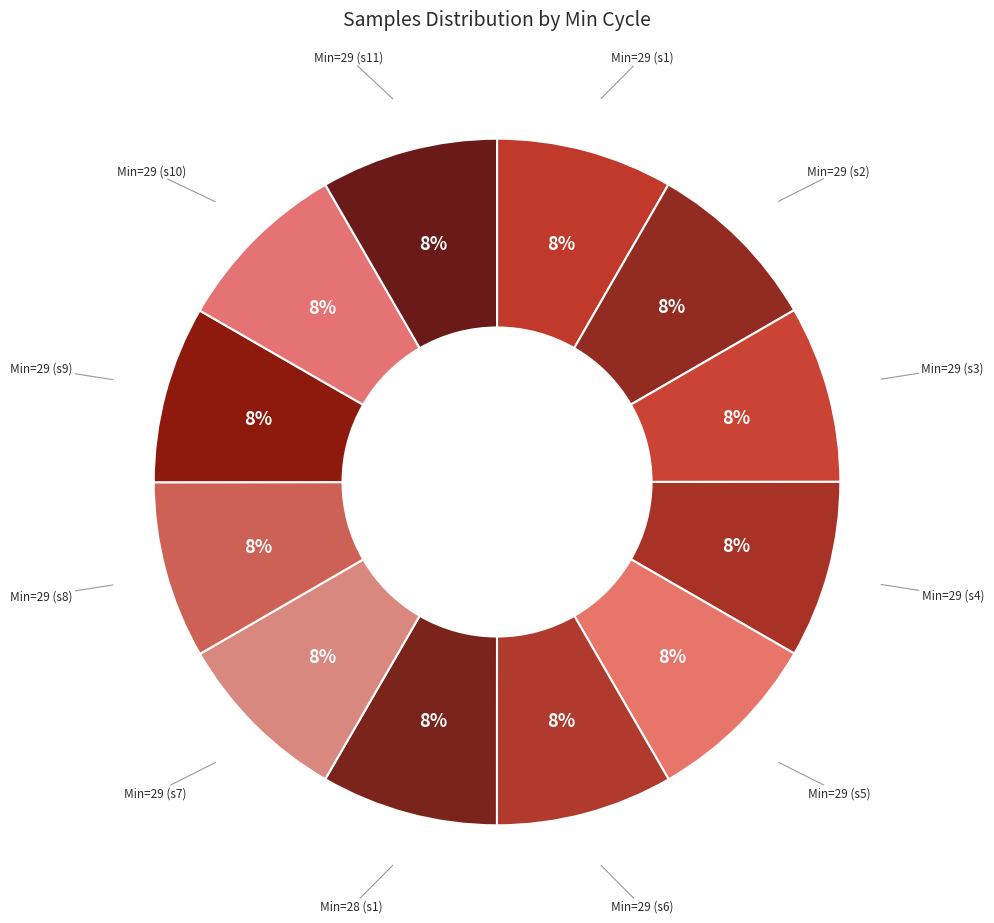

To the nearest percent, what portion does Min=29 (s3) represent?

8%